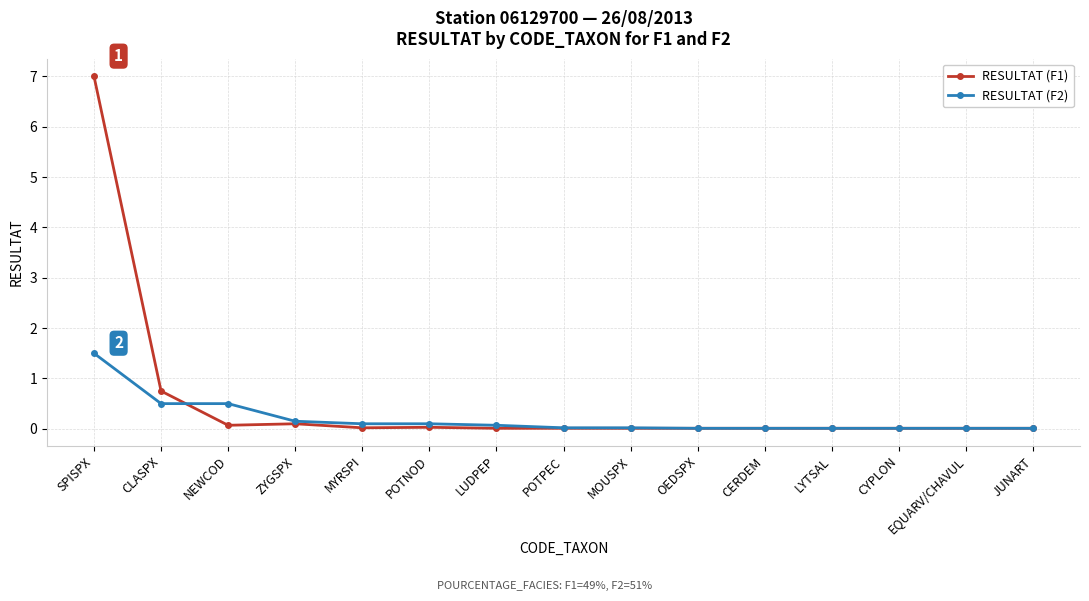

Which series has the largest range (max minus min)?

RESULTAT (F1)